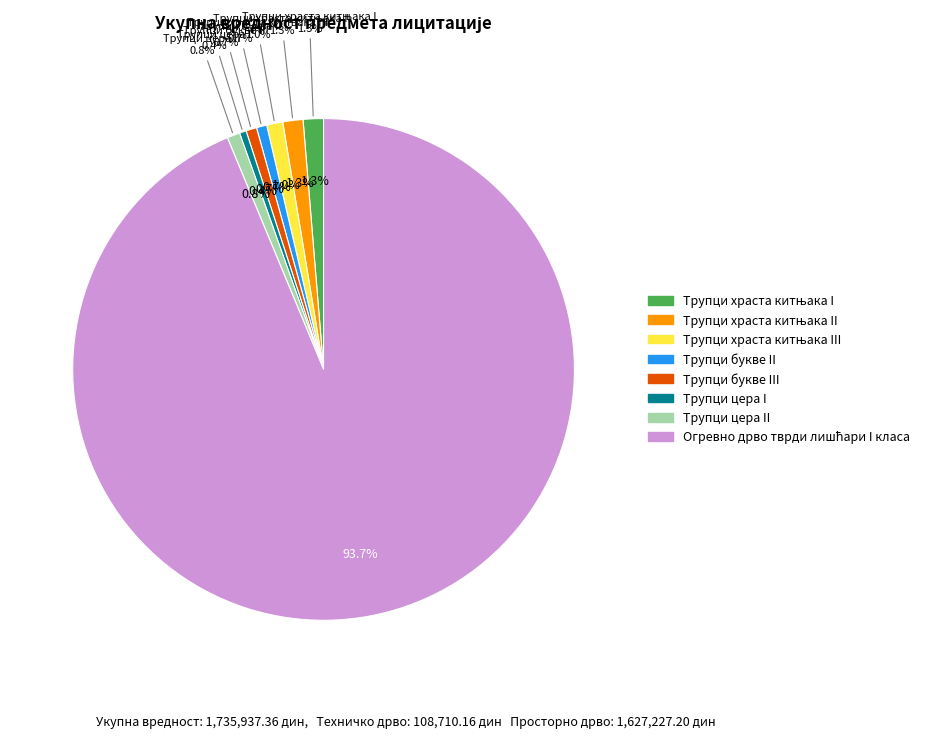

Rank the categories by value from lowest to highest.

Трупци цера I, Трупци букве II, Трупци букве III, Трупци цера II, Трупци храста китњака III, Трупци храста китњака II, Трупци храста китњака I, Огревно дрво тврди лишћари I класа